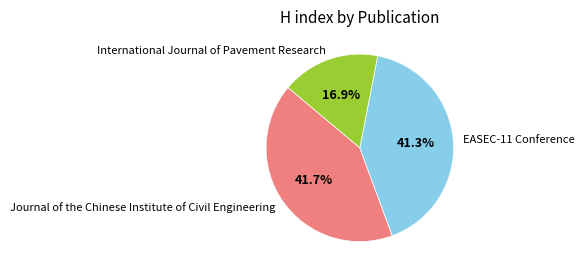

What is the smallest slice in the pie chart?

International Journal of Pavement Research